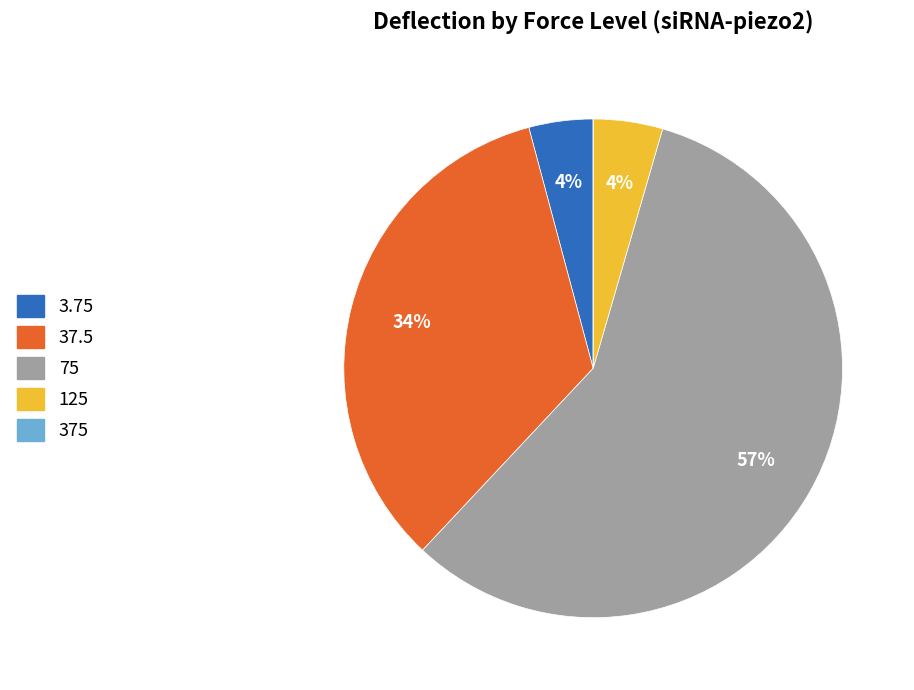

To the nearest percent, what percentage of the pie is 37.5?

34%